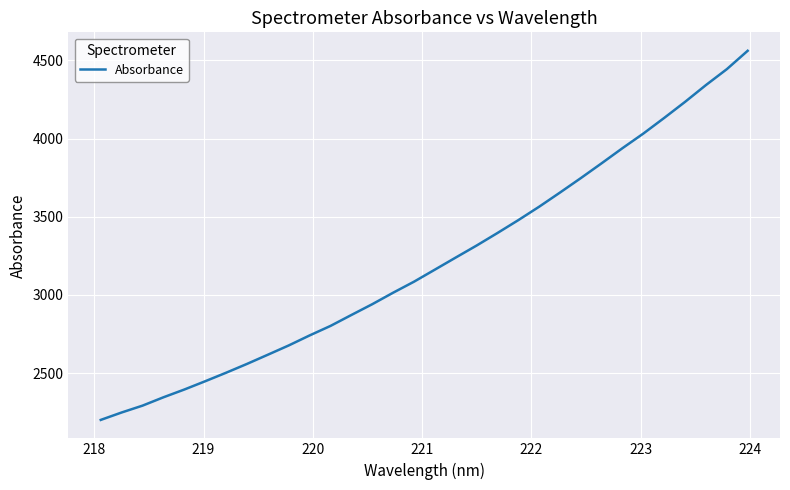

What is the minimum value shown in the chart?

2200.4